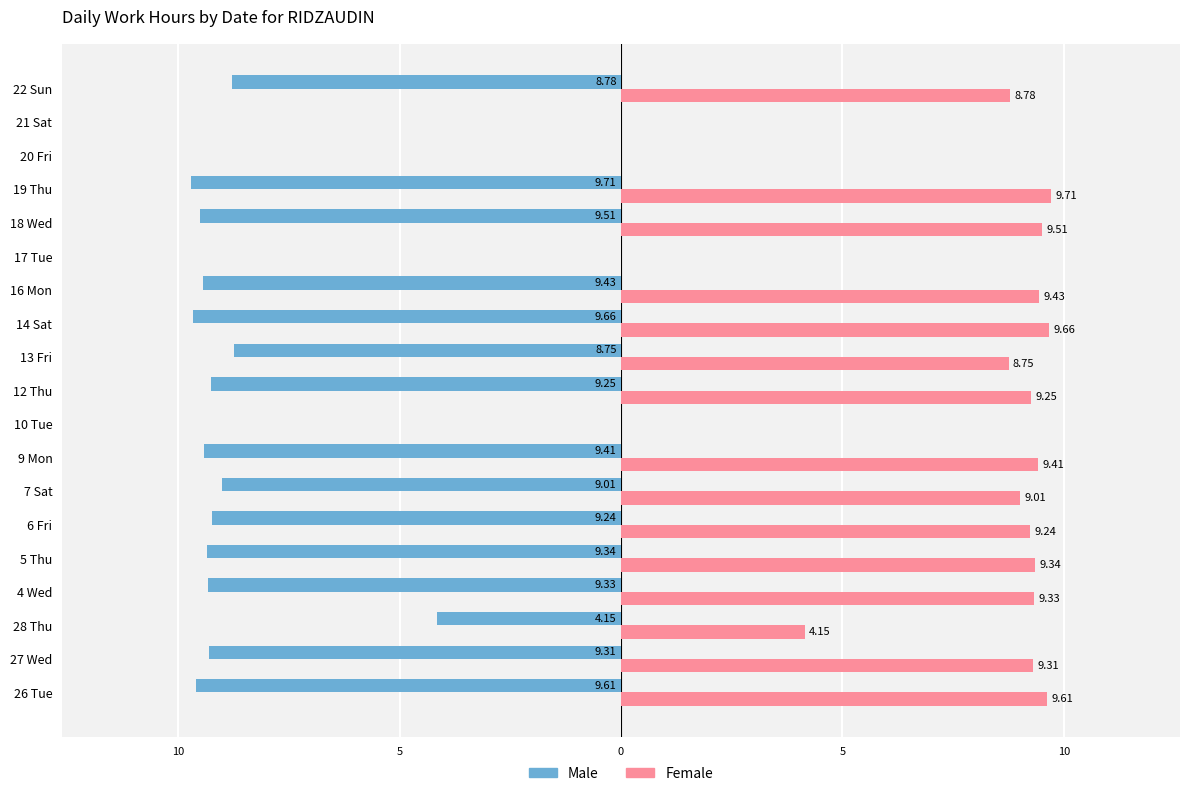

What are all the series names shown in the legend?

Male, Female